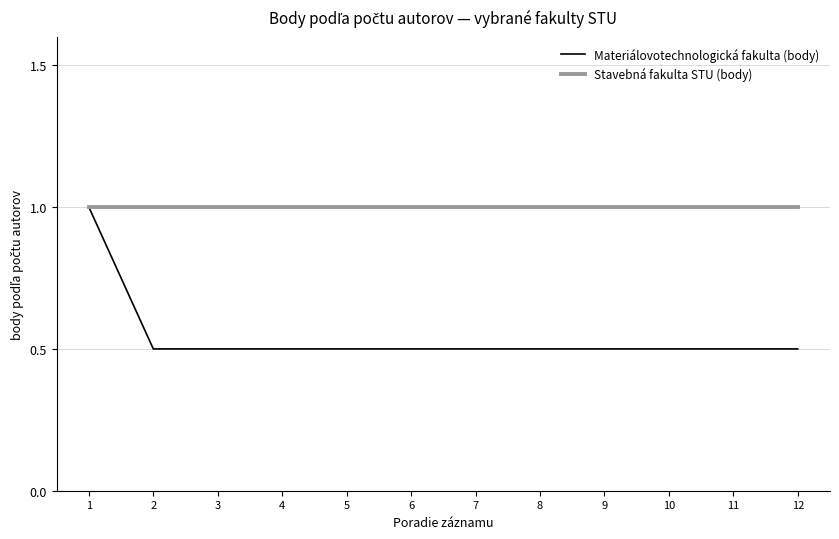

At 5, list the series in order from largest to smallest.

Stavebná fakulta STU (body), Materiálovotechnologická fakulta (body)